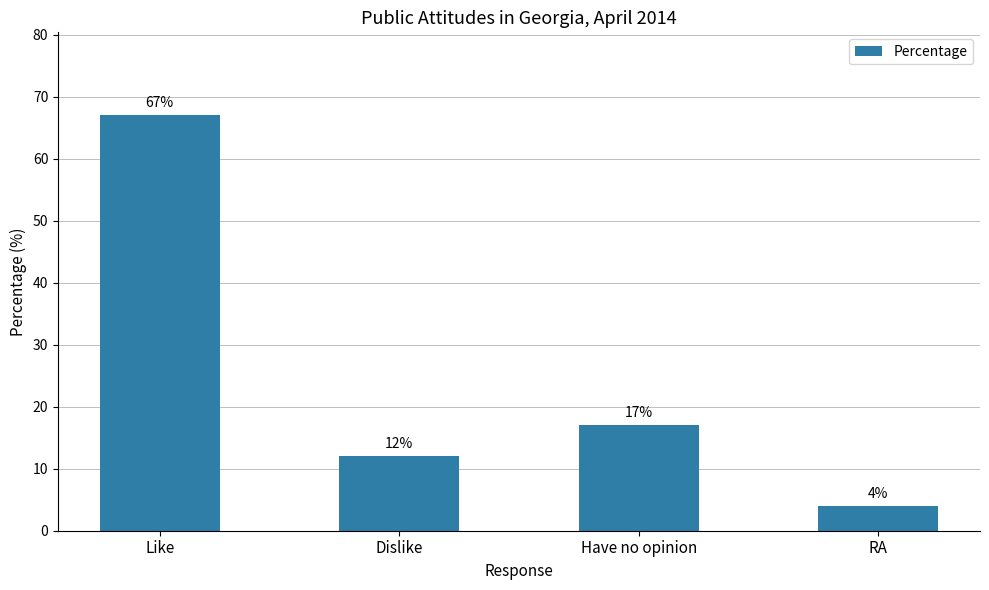

Between Dislike and RA, which is larger?

Dislike